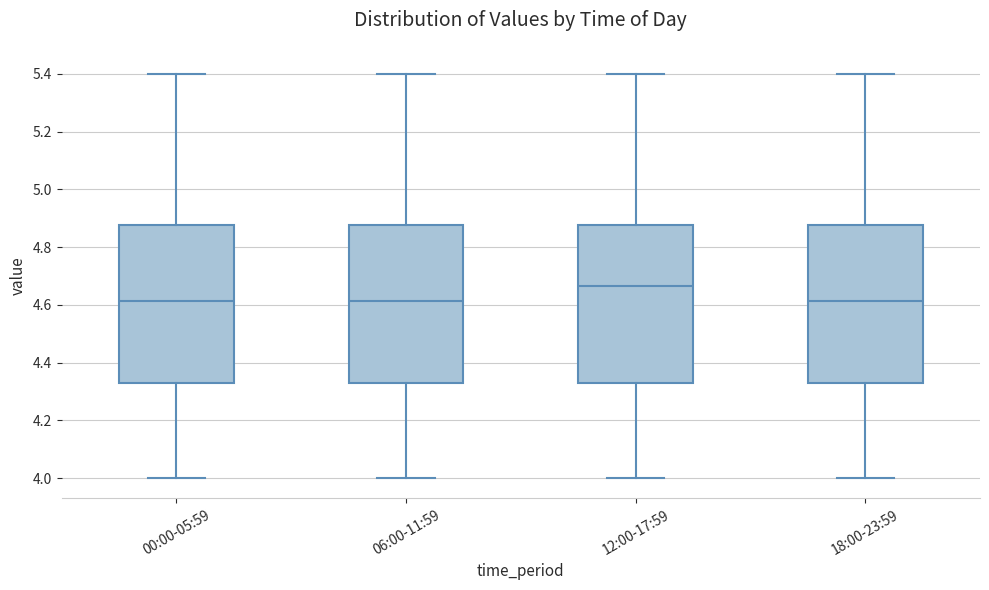

Reading left to right, transcribe this box plot: for each box, give where its median line is, the range the box spans, and where its two whiskers end, as read against the y-axis. The values are not printed on the chart, so give them approximately, as read against the axis.

00:00-05:59: median 4.62, box 4.34 to 4.88, whiskers 4.00 to 5.40
06:00-11:59: median 4.62, box 4.34 to 4.88, whiskers 4.00 to 5.40
12:00-17:59: median 4.66, box 4.34 to 4.88, whiskers 4.00 to 5.40
18:00-23:59: median 4.62, box 4.34 to 4.88, whiskers 4.00 to 5.40